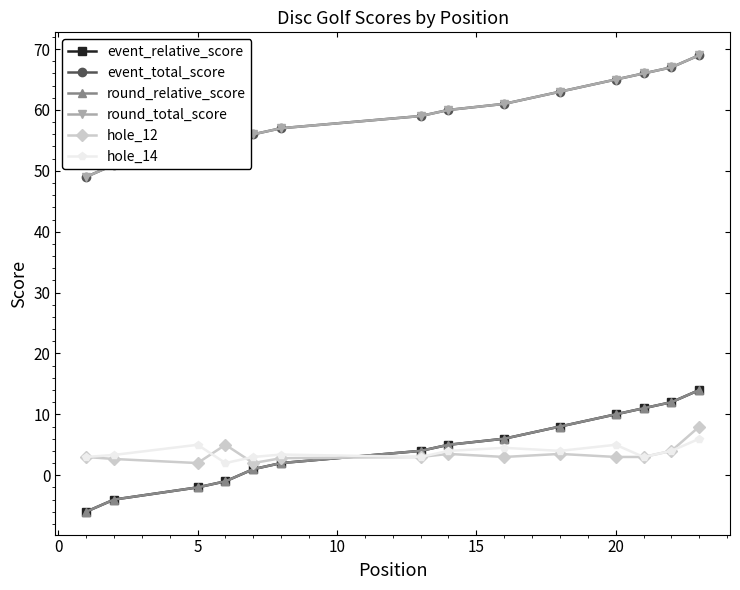

Does the chart have visible grid lines?

No